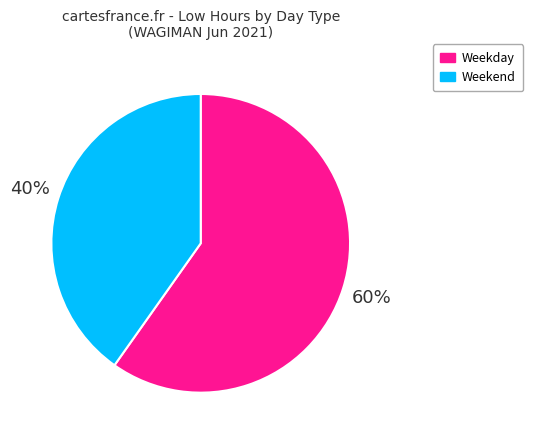

To the nearest percent, what portion does Weekday represent?

60%